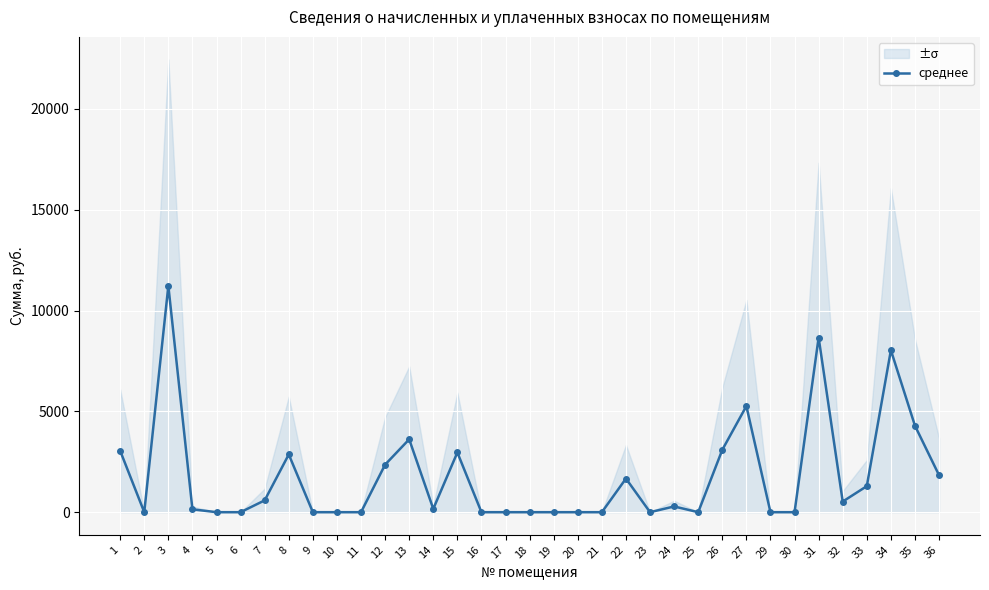

Rank the categories by value from highest to lowest.

3, 31, 34, 27, 35, 13, 26, 1, 15, 8, 12, 36, 22, 33, 7, 32, 24, 14, 4, 2, 5, 6, 9, 10, 11, 16, 17, 18, 19, 20, 21, 23, 25, 29, 30